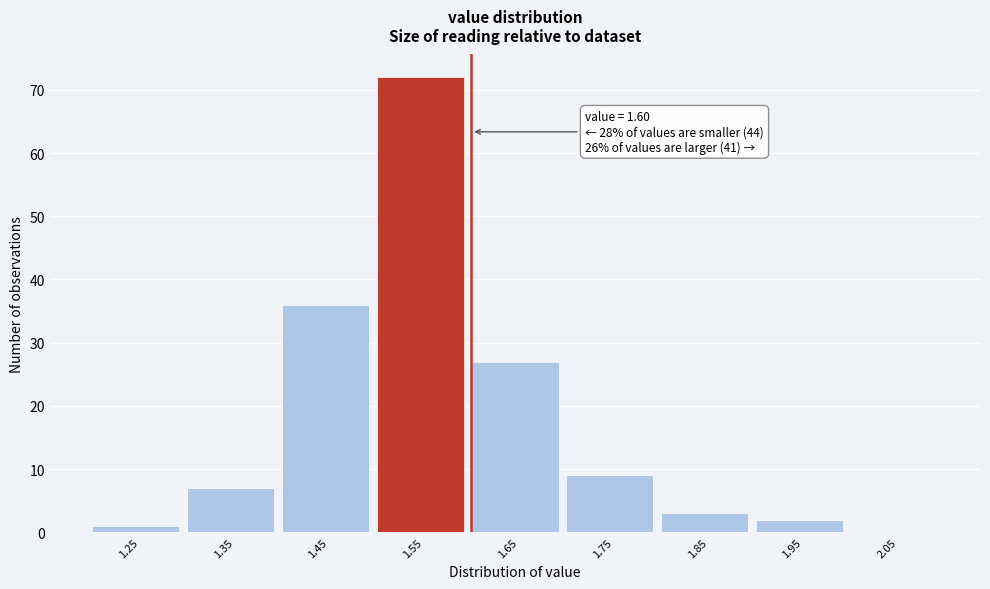

Reading left to right, list all the values displayed in this chart.

1.25=1	1.35=7	1.45=36	1.55=72	1.65=27	1.75=9	1.85=3	1.95=2	2.05=0